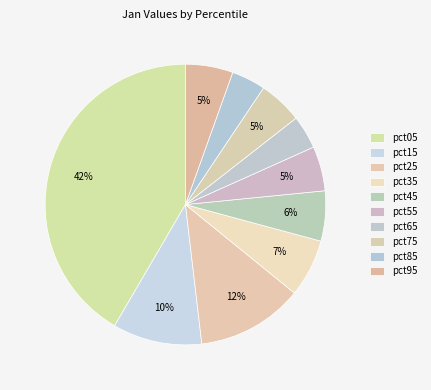

What portion of the pie excludes pct25?

87.7%